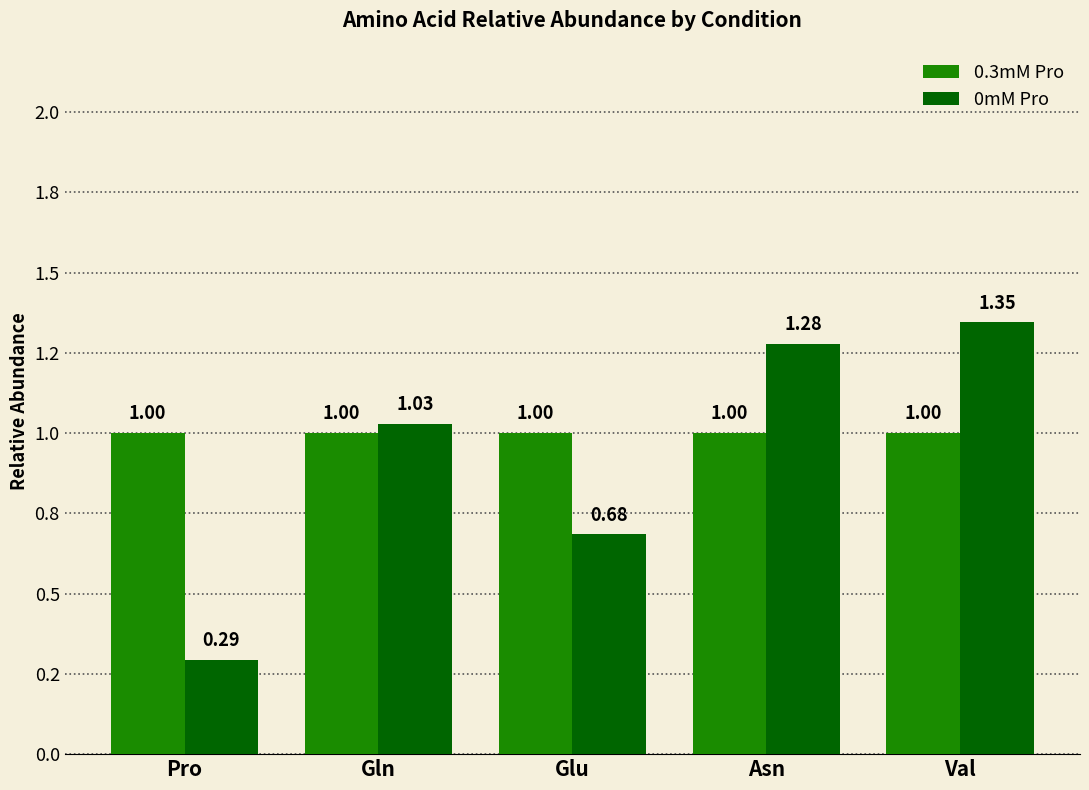

Is the value of 0mM Pro at Gln greater than the value of 0.3mM Pro at Pro?

Yes